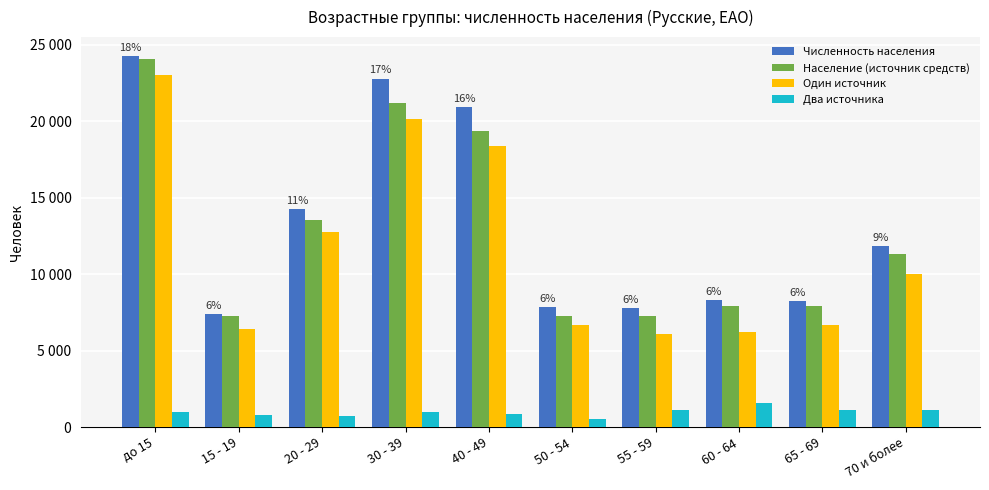

Are the bars grouped side by side (vs. stacked)?

Yes